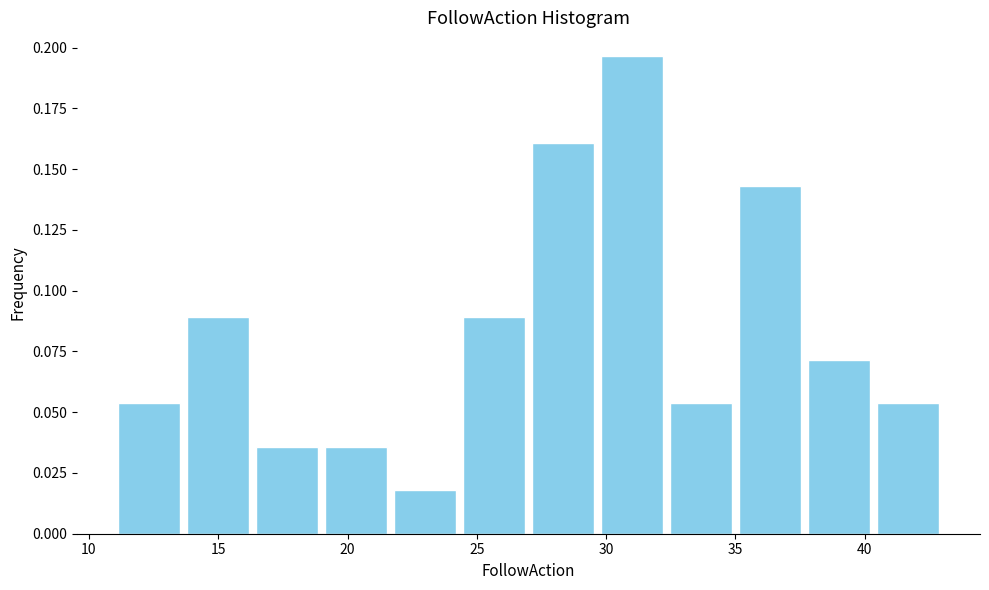

What is the height of the bar covering 37.5 to 40.5 on the x-axis? Neither the bar edges nor the heights are printed on the chart, so give them approximately, as read against the axes.

0.070